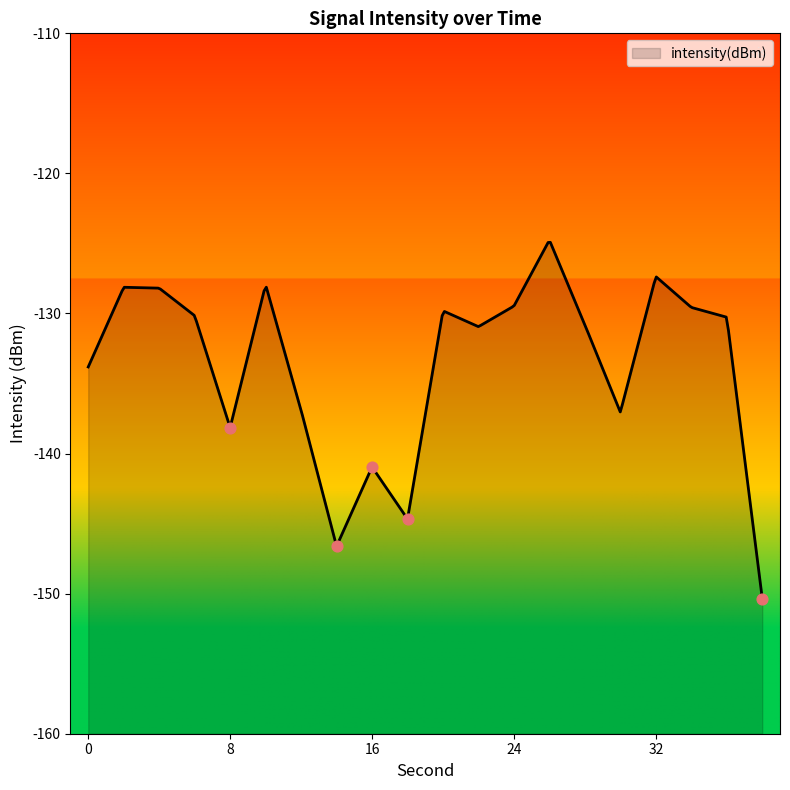

Which has a higher value, 16 or 24?

24